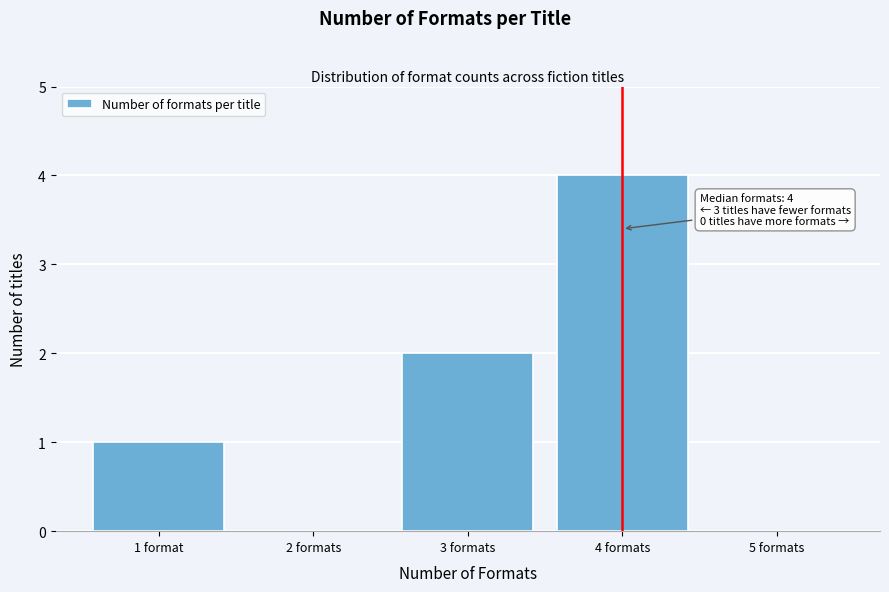

Reading left to right, transcribe all the data shown in this chart.

1 format=1	2 formats=0	3 formats=2	4 formats=4	5 formats=0